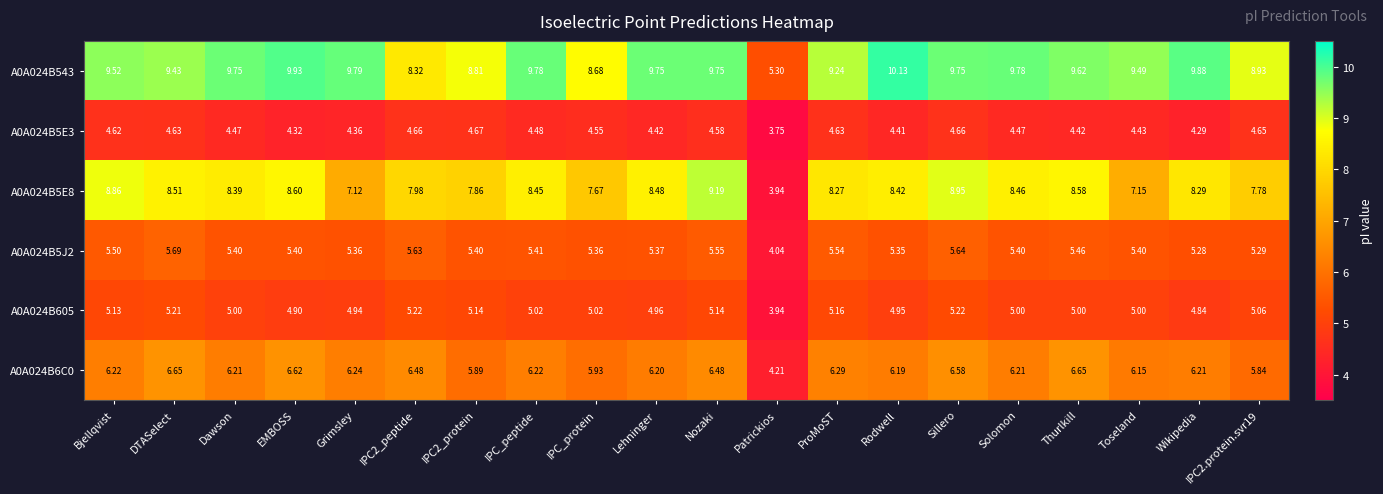

At which label is A0A024B605 closest to 4?

Patrickios